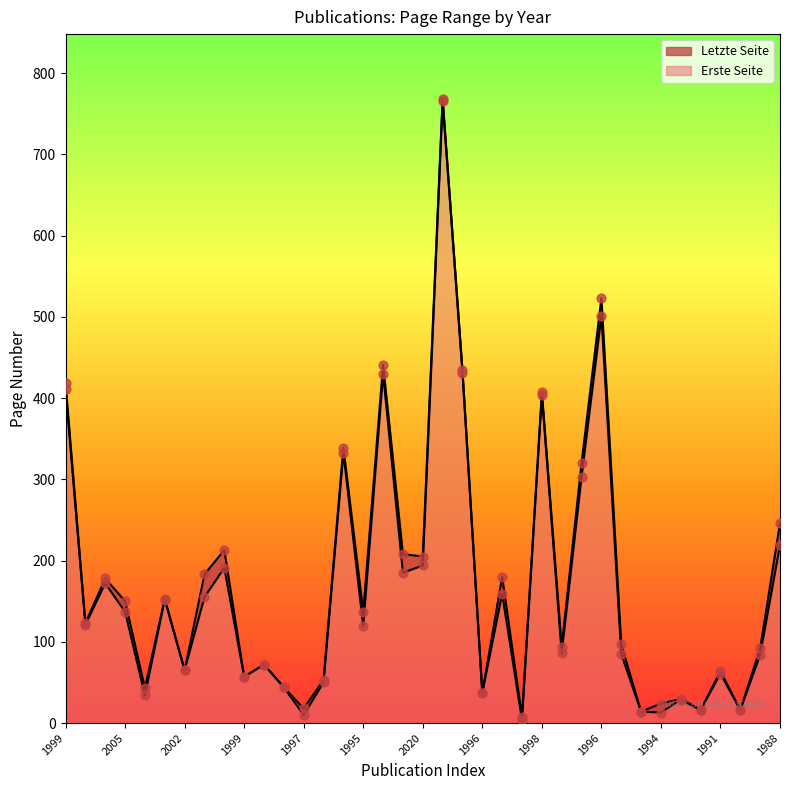

Is the value of Erste Seite at 1997 greater than the value of Letzte Seite at 2004?

No